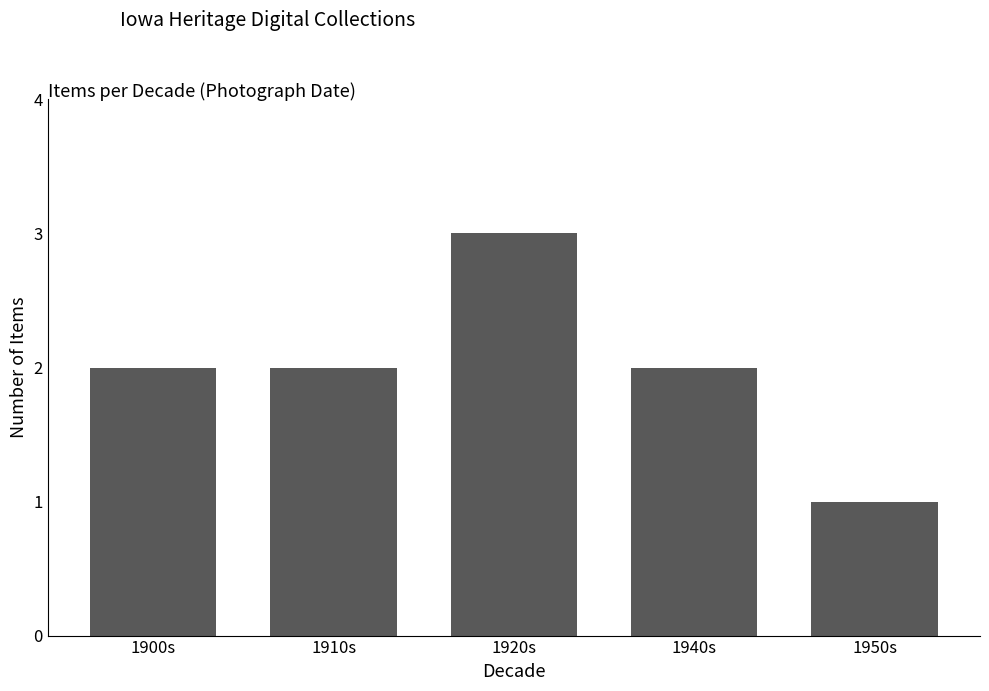

What is the difference between the maximum and minimum values?

2